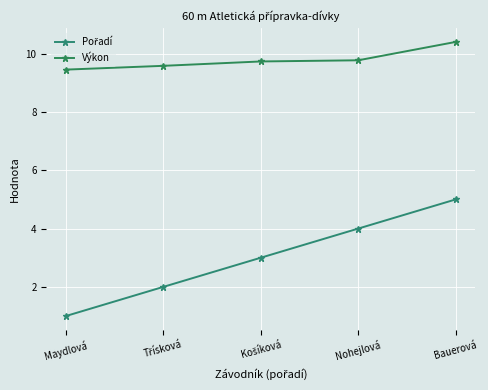

What is the difference between the highest and lowest values at Bauerová?

5.4